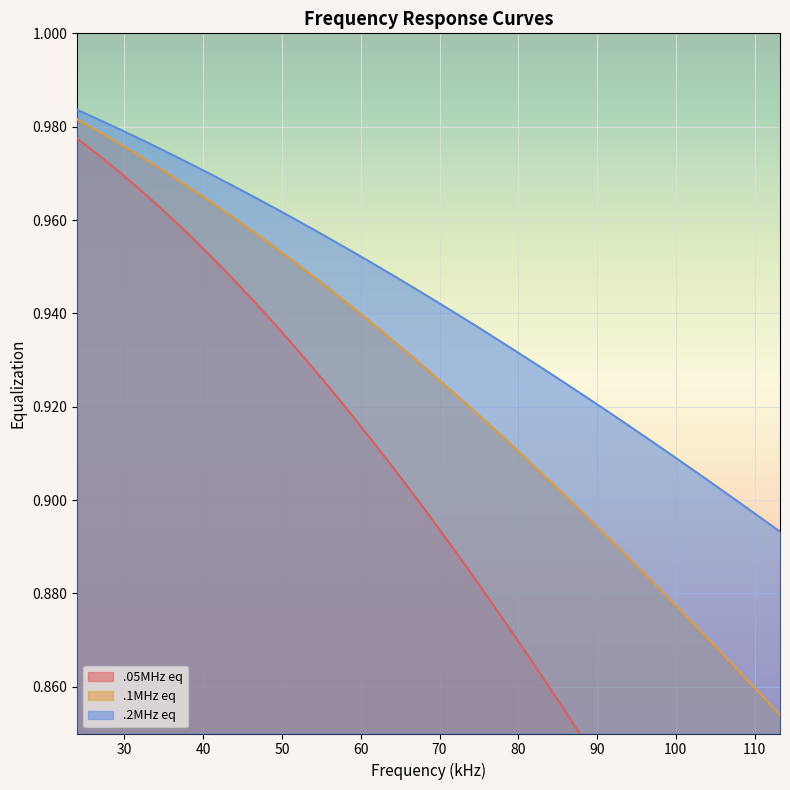

What is the total value across all series at 28.95696?

2.9